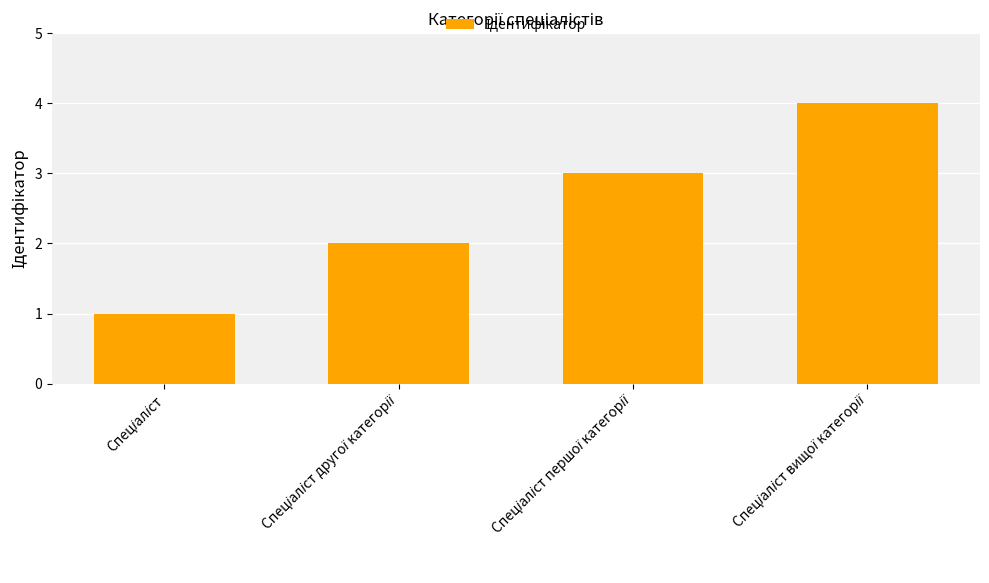

What is the difference between the maximum and second lowest values?

2